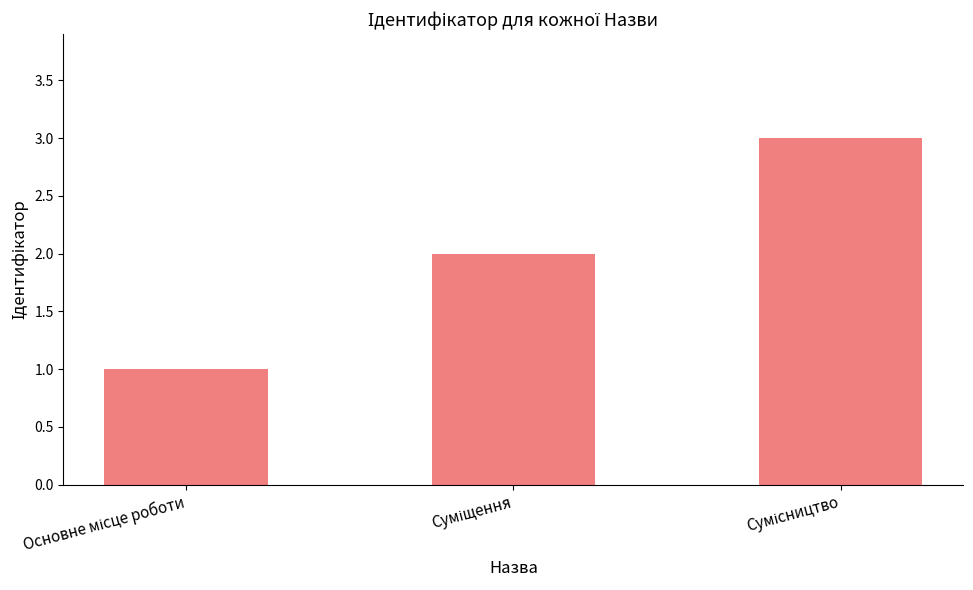

What is the greatest value displayed?

3